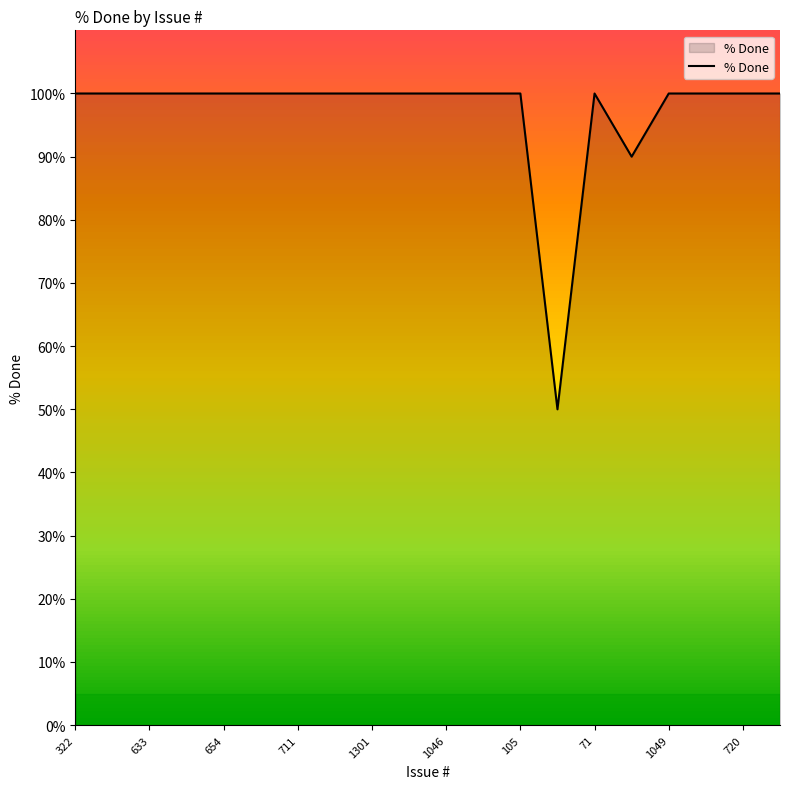

What is the maximum value shown in the chart?

100